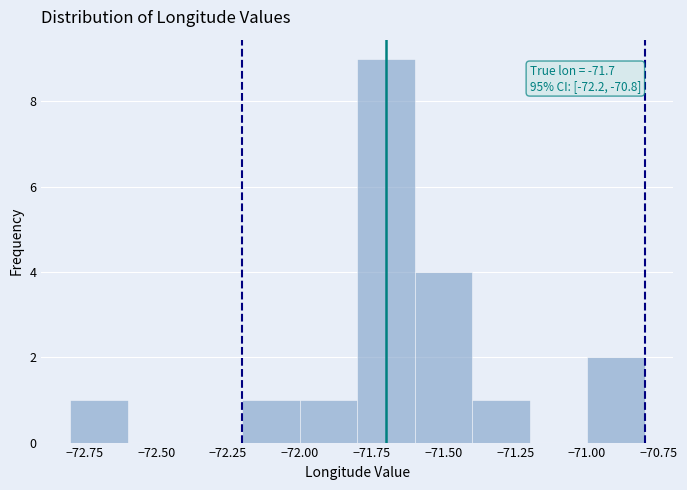

Which range on the x-axis has the tallest bar?

-71.8 to -71.6